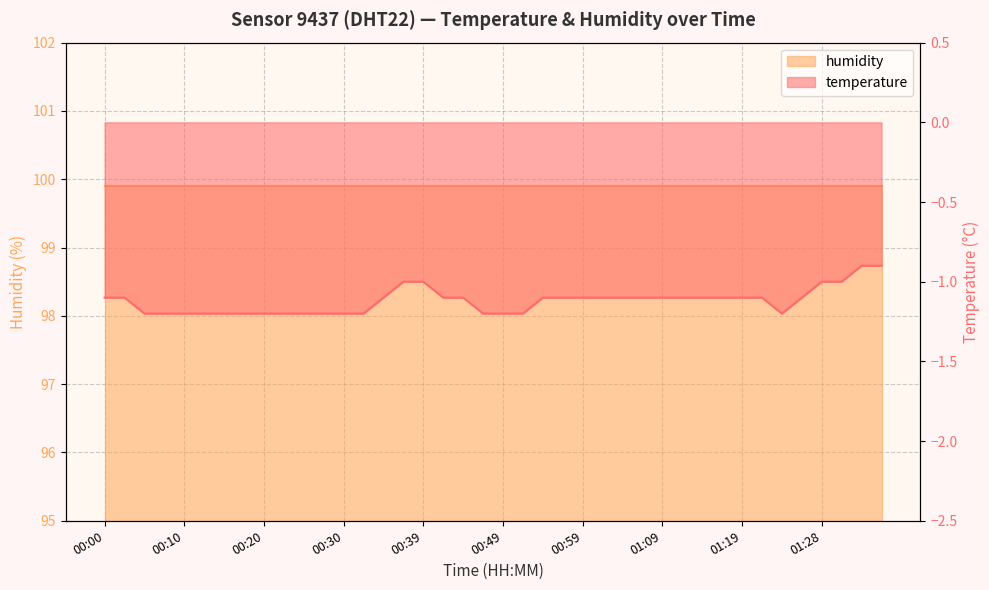

What is the sum of all values?

-44.8